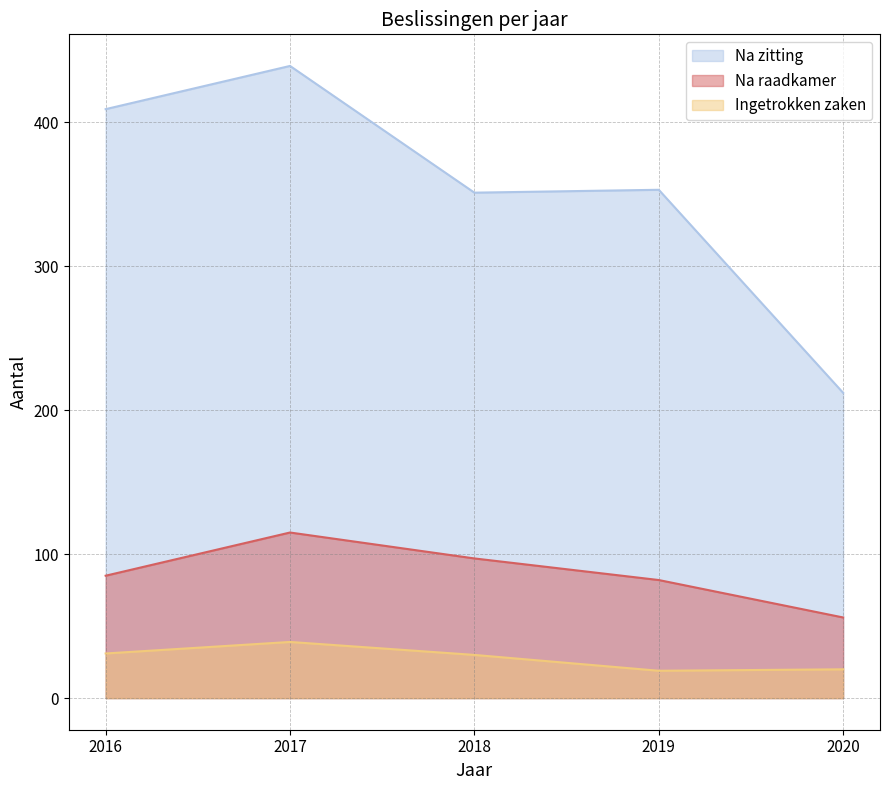

How many data points in Ingetrokken zaken are above 30?

2